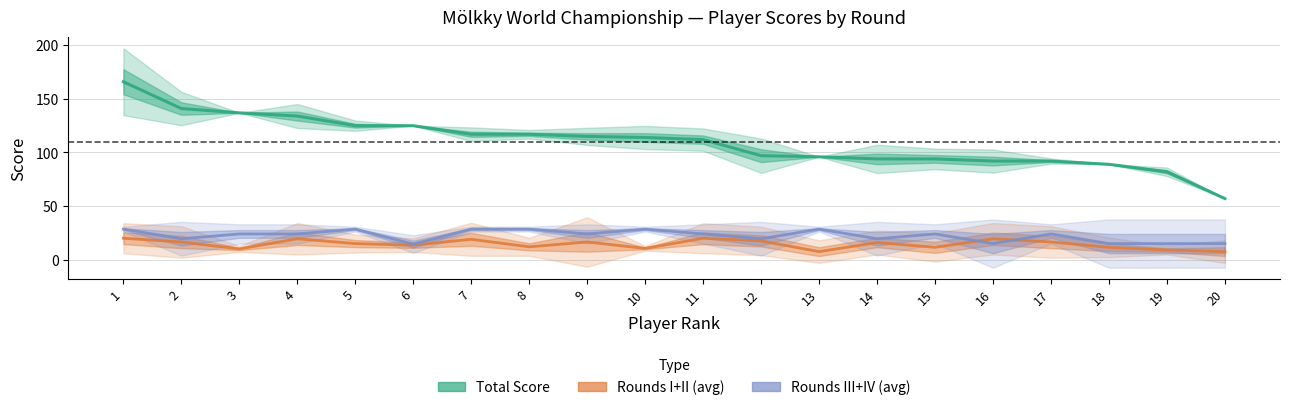

Where does the Rounds III+IV (avg) series first go above 24?

1